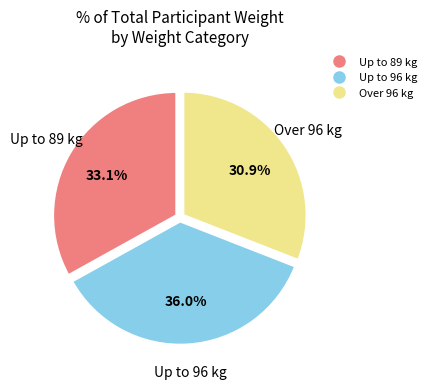

Is there a majority slice in this chart?

No